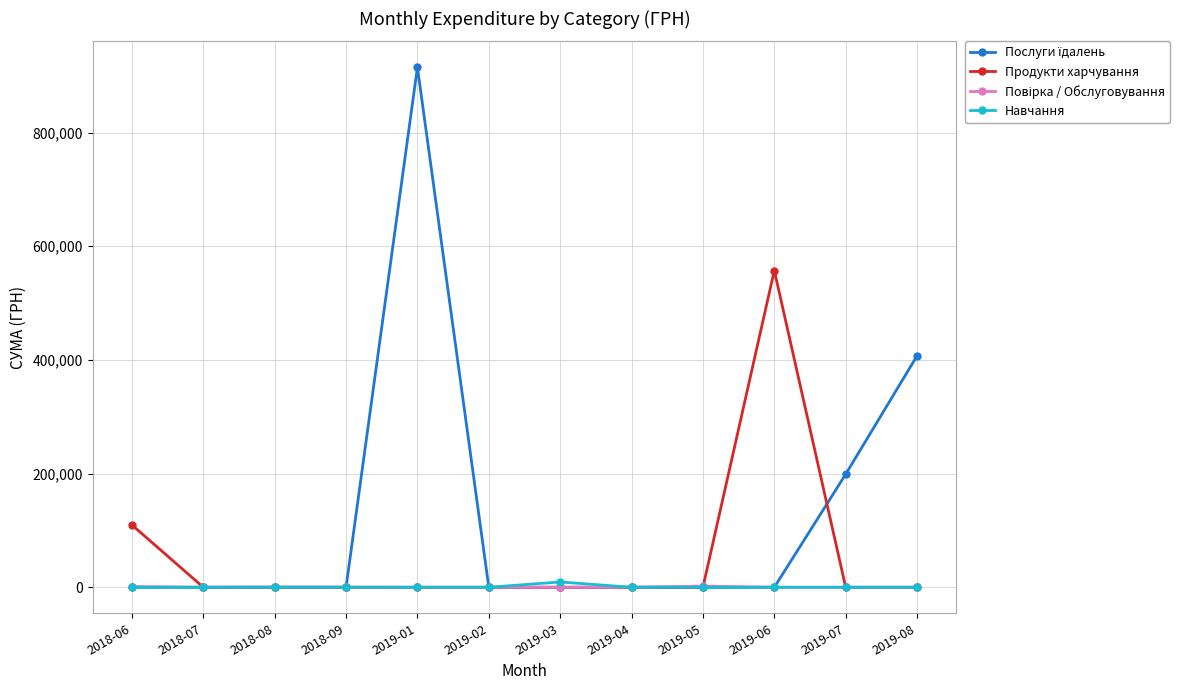

Which label corresponds to the largest value in the chart?

2019-01